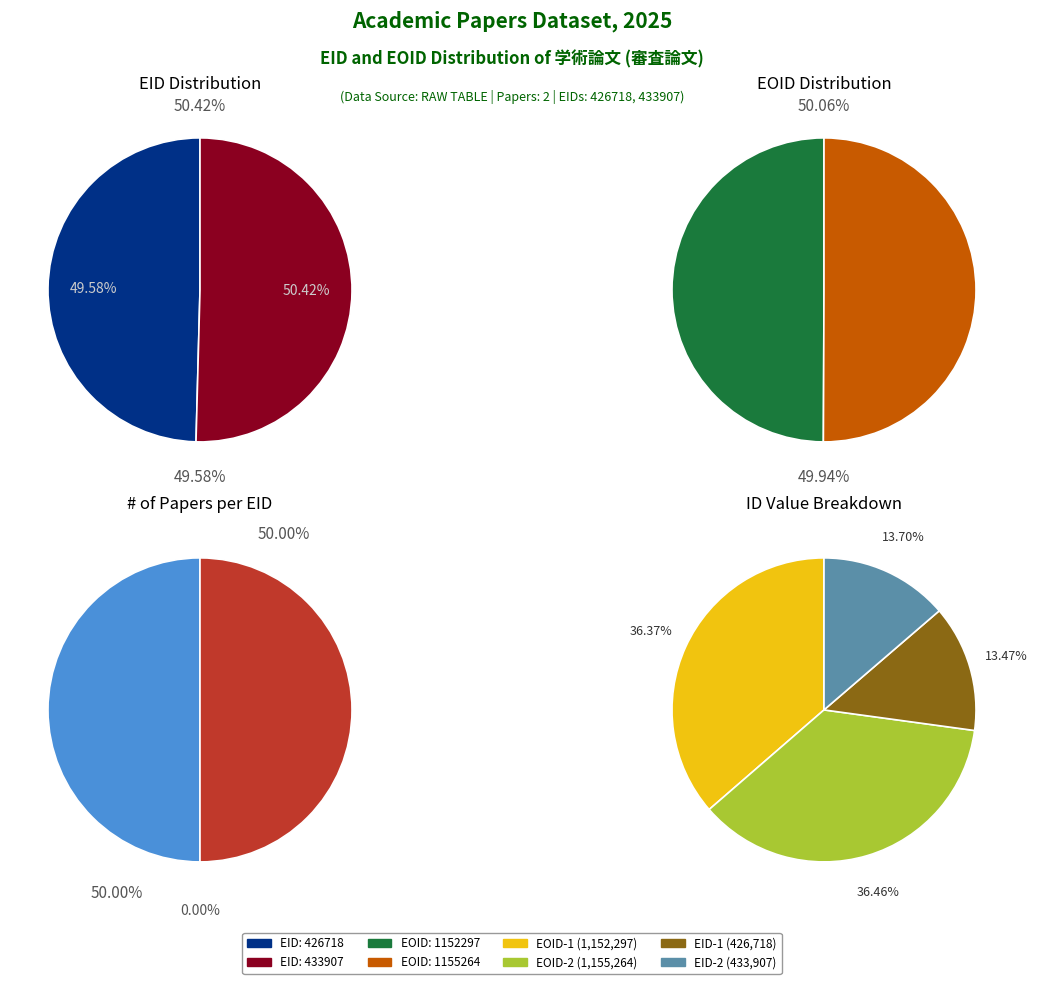

Which slice is the smallest?

426718